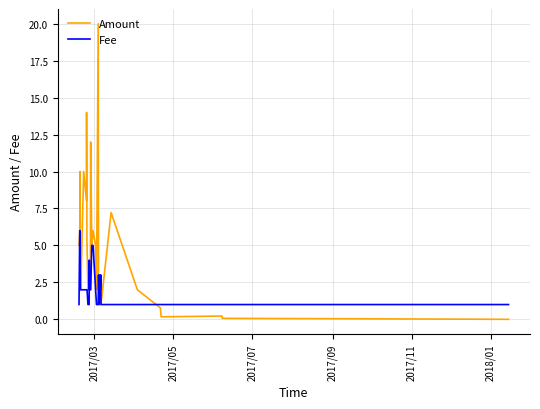

Does the chart display data point markers on the line(s)?

No